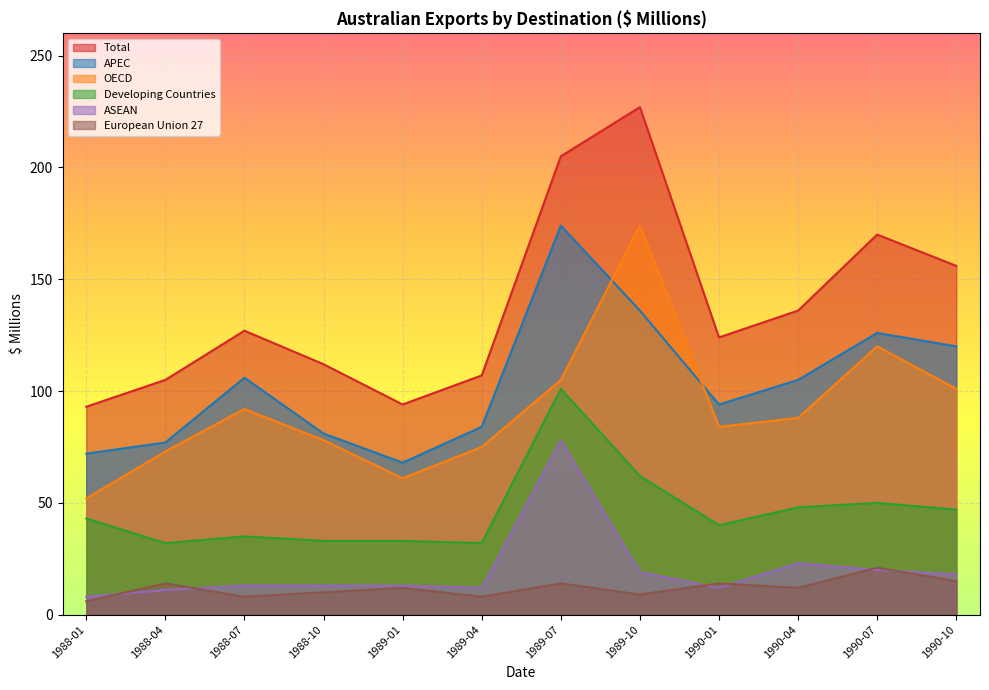

Count the number of data series in this chart.

6